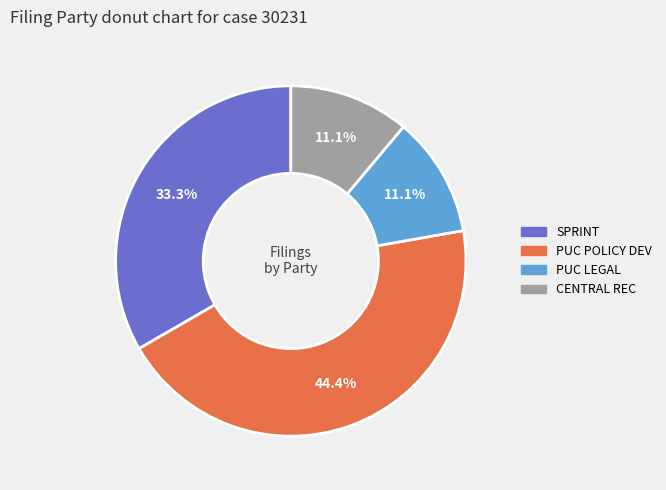

Does any single category account for the majority?

No